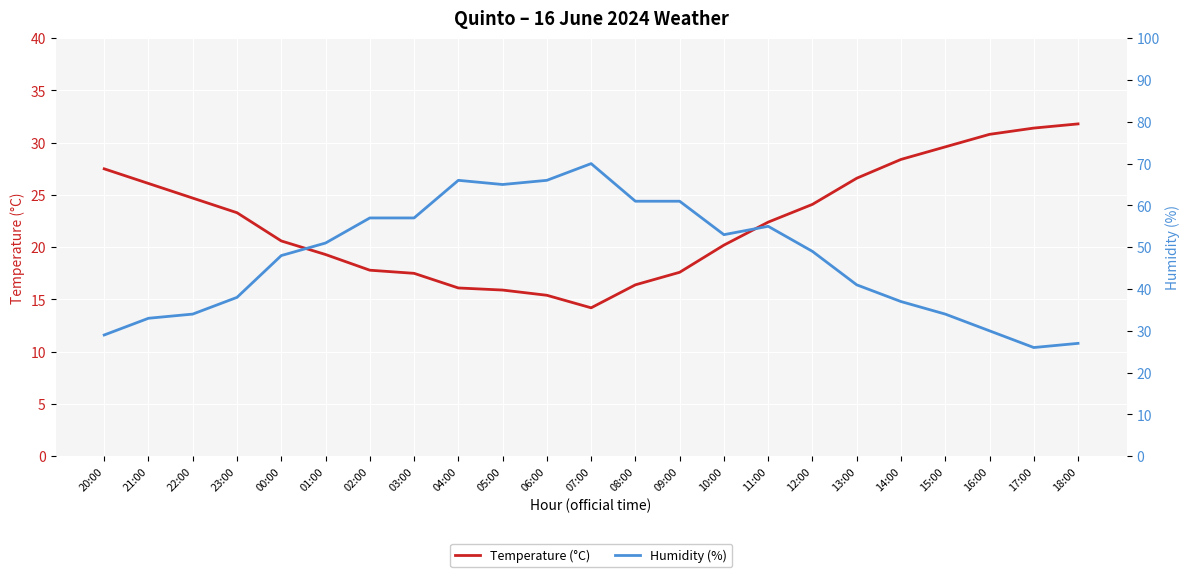

What position from the right is 05:00?

14